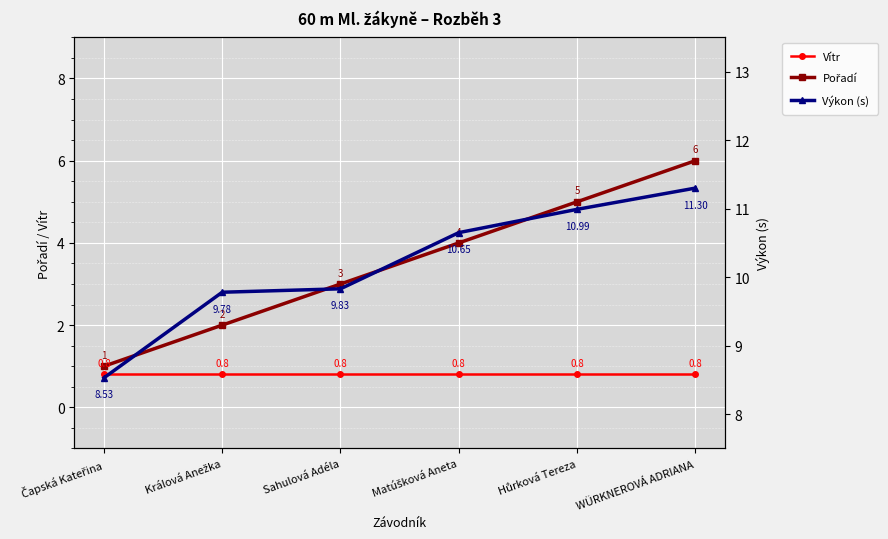

How many data points in Výkon (s) are less than 10?

3